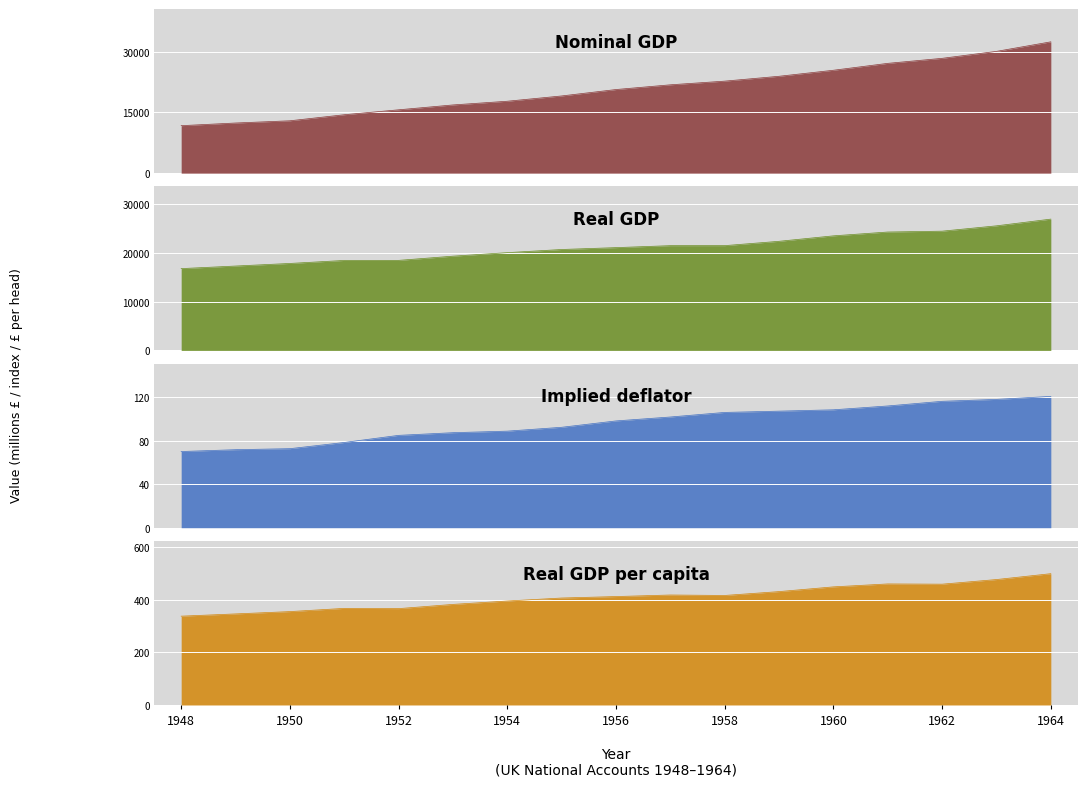

Reading left to right, what are all the values shown in this chart?

Nominal GDP: 11730.0	12390.0	12937.0	14432.0	15650.0	16853.0	17767.0	19074.0	20658.0	21826.0	22734.0	23934.0	25422.0	27126.0	28366.0	30084.0	32442.0
Real GDP: 16769.0	17297.0	17828.0	18444.0	18457.0	19319.0	20040.0	20688.0	21070.0	21474.0	21478.0	22365.0	23484.0	24268.0	24442.0	25537.0	26912.0
Implied deflator: 70.0	71.6	72.6	78.2	84.8	87.2	88.7	92.2	98.0	101.6	105.8	107.0	108.2	111.8	116.0	117.8	120.5
Real GDP per capita: 337.2	345.8	354.6	366.8	365.8	381.9	394.8	406.1	411.6	417.5	415.8	430.5	448.4	459.6	458.6	476.2	498.4